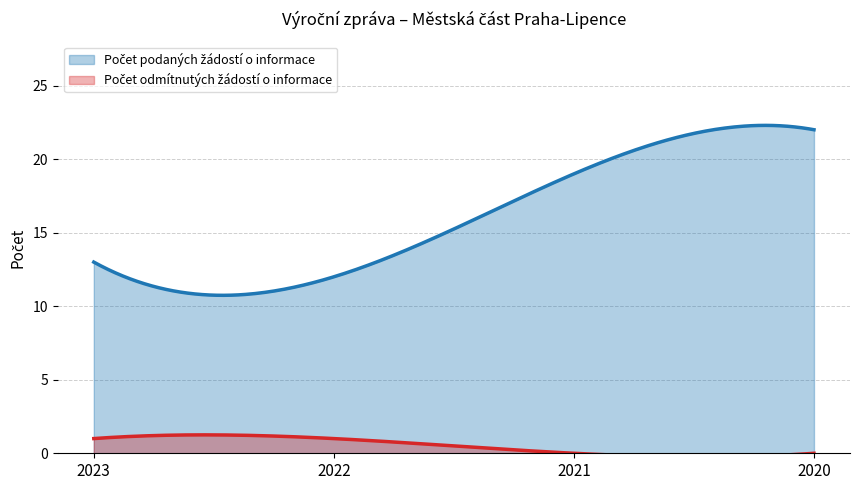

Does the chart display data point markers on the line(s)?

No